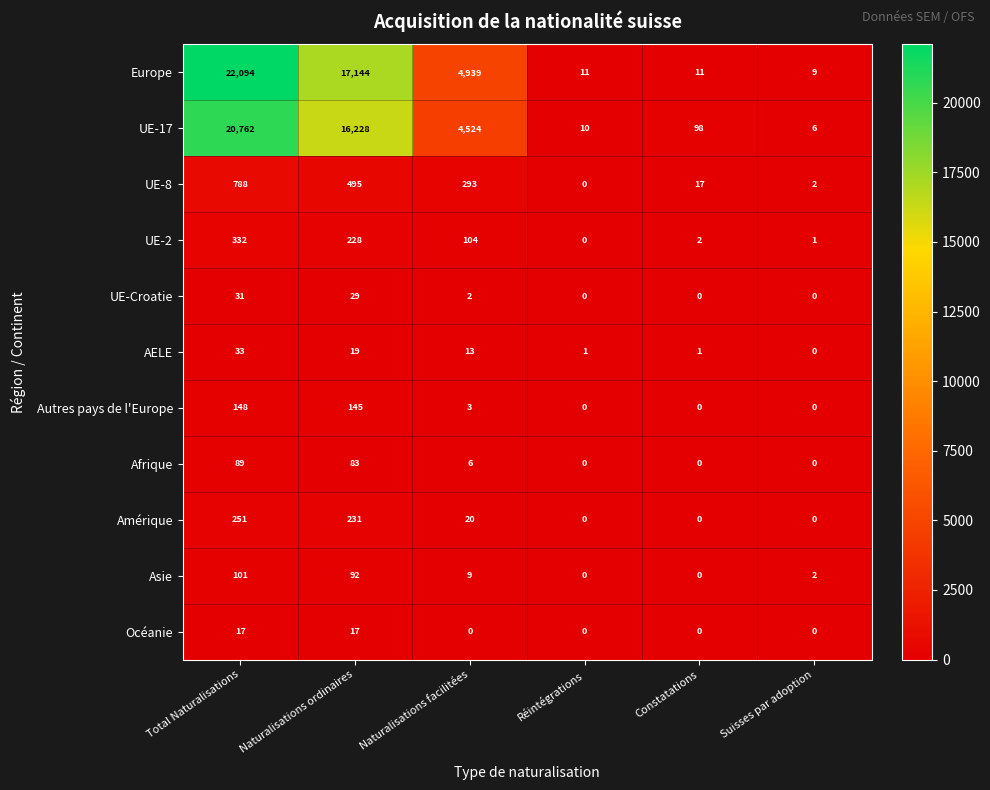

List the series in order of their peak value, highest first.

Europe, UE-17, UE-8, UE-2, Amérique, Autres pays de l'Europe, Asie, Afrique, AELE, UE-Croatie, Océanie